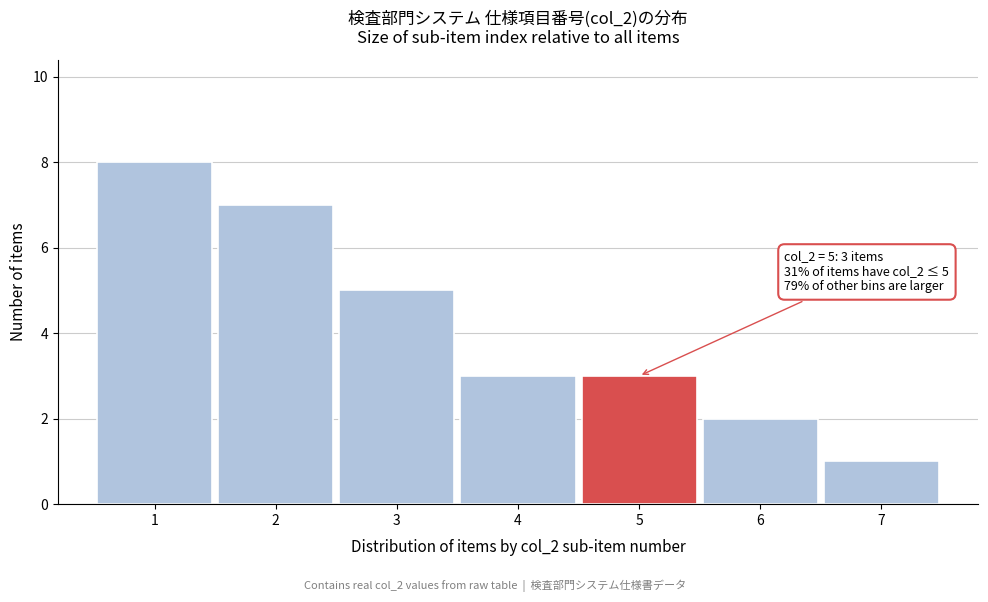

Which range on the x-axis has the tallest bar?

0.5 to 1.5